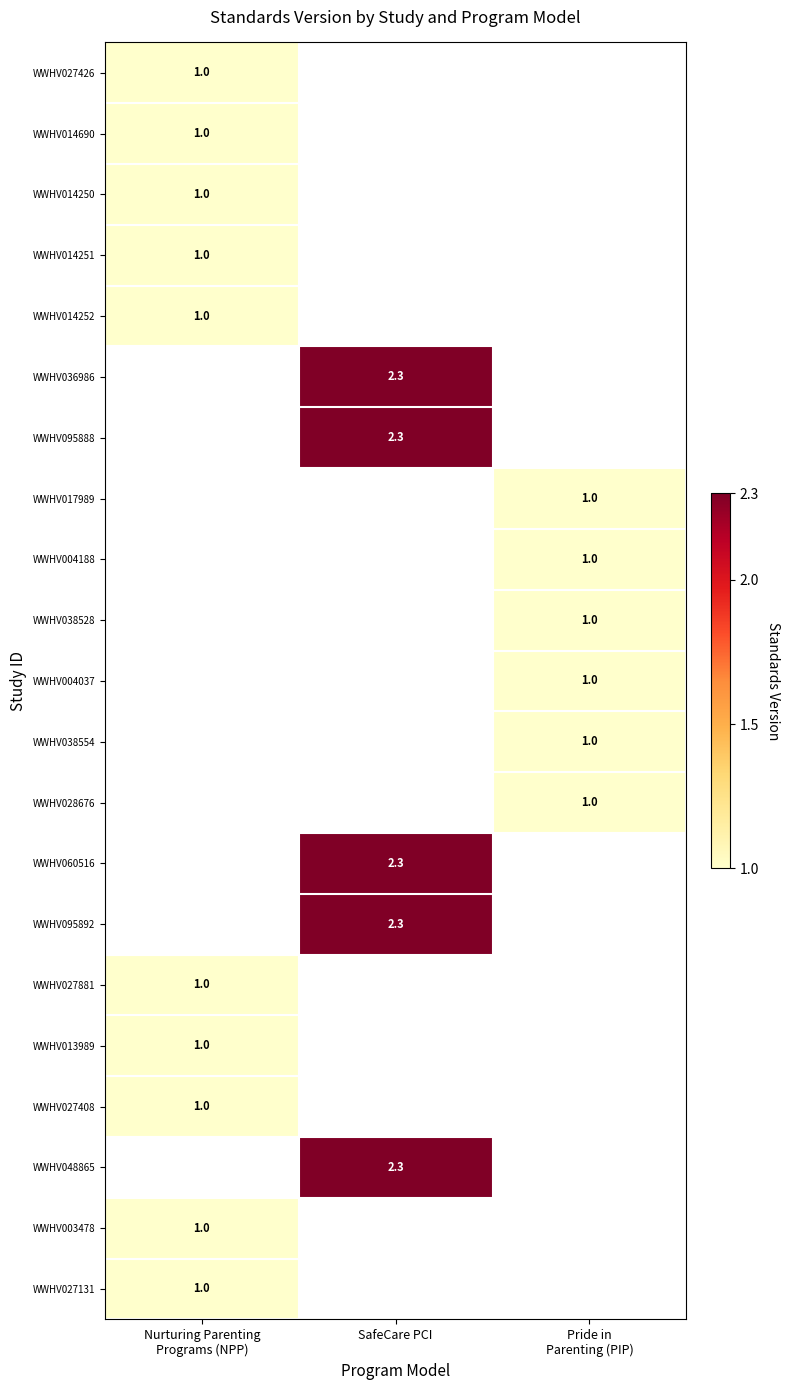

What is the maximum value shown in the chart?

2.3